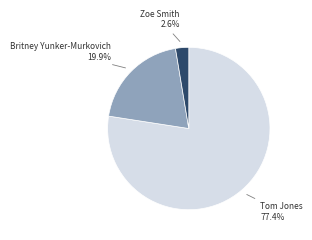

What percentage is the Tom Jones slice, to the nearest percent?

77%